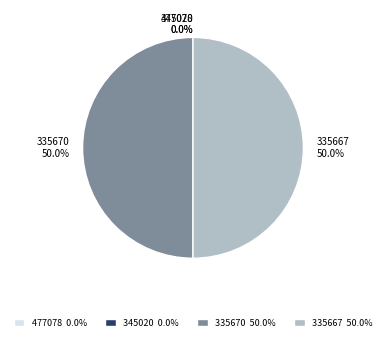

Combined, do 335667 and 335670 account for over 50%?

Yes